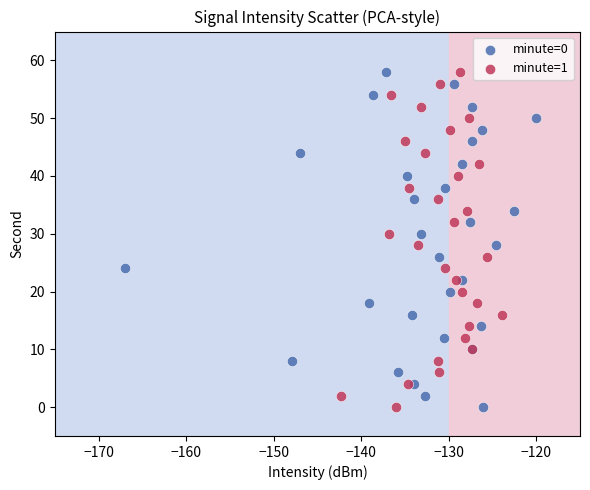

What are all the series names shown in the legend?

minute=0, minute=1